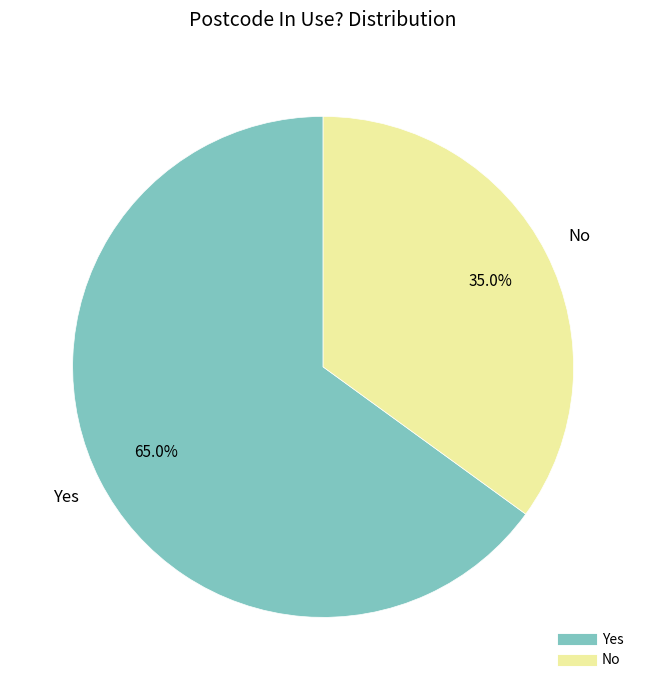

To the nearest percent, what percentage of the pie is Yes?

65%